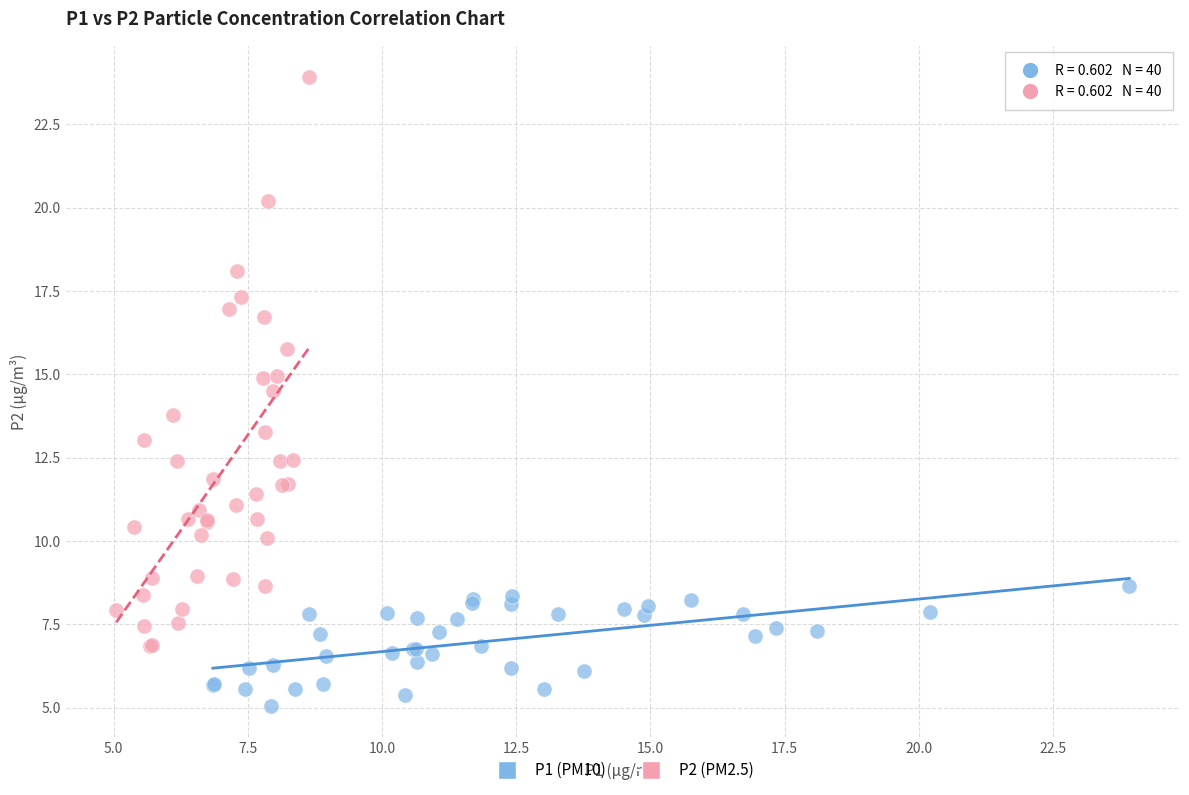

Which series has the widest spread of Y values?

P2 (PM2.5)